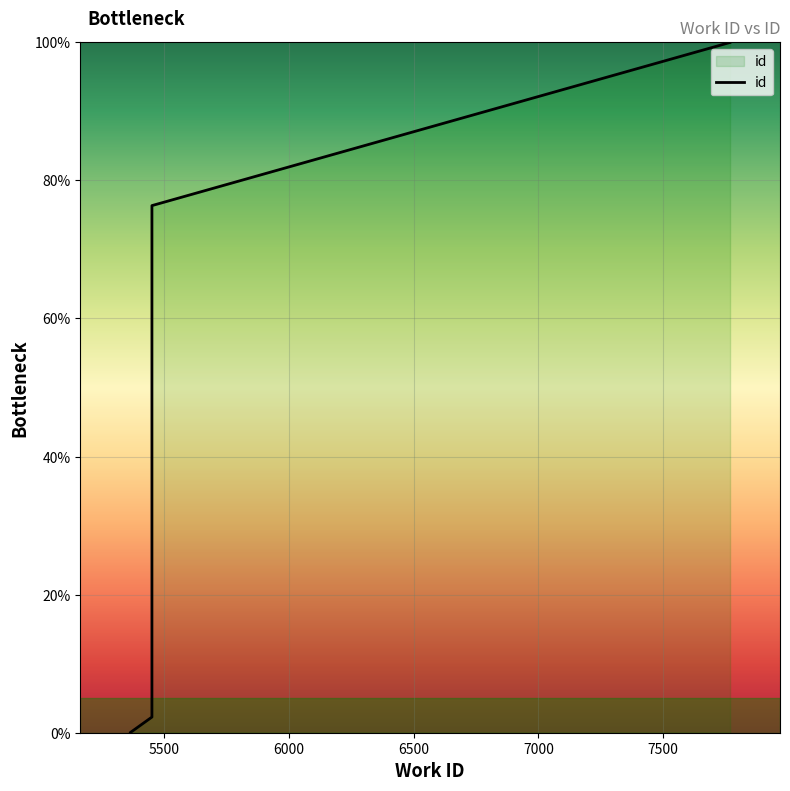

What is the sum of all values?

678.5